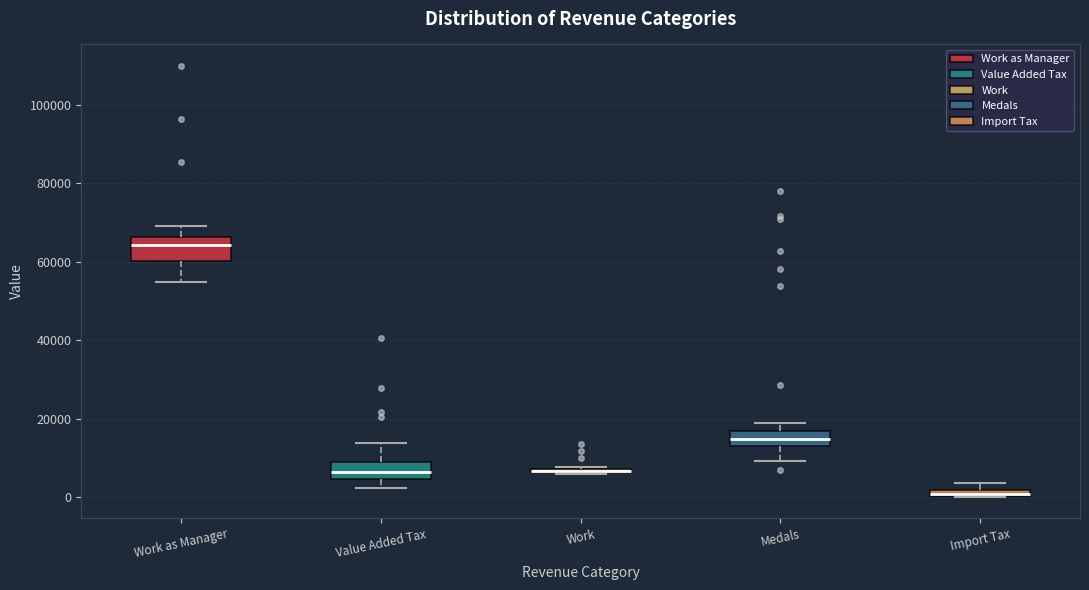

Where does the lower whisker of the box for Medals end on the y-axis? The values are not printed on the chart, so give them approximately, as read against the axis.

10000